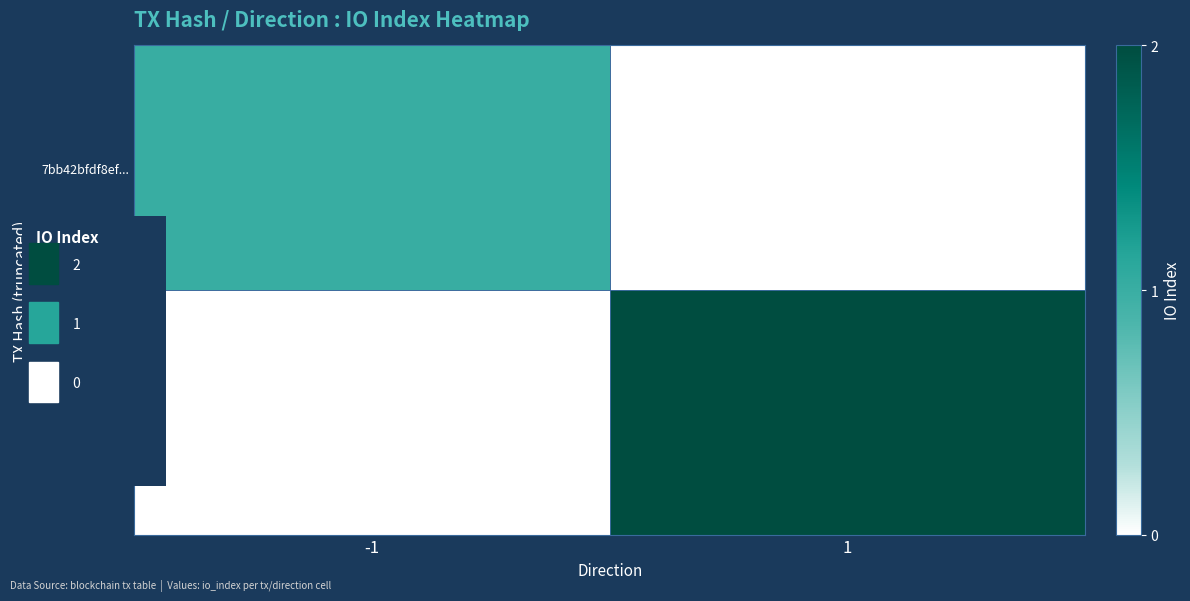

What is the total value across all series at -1?

1